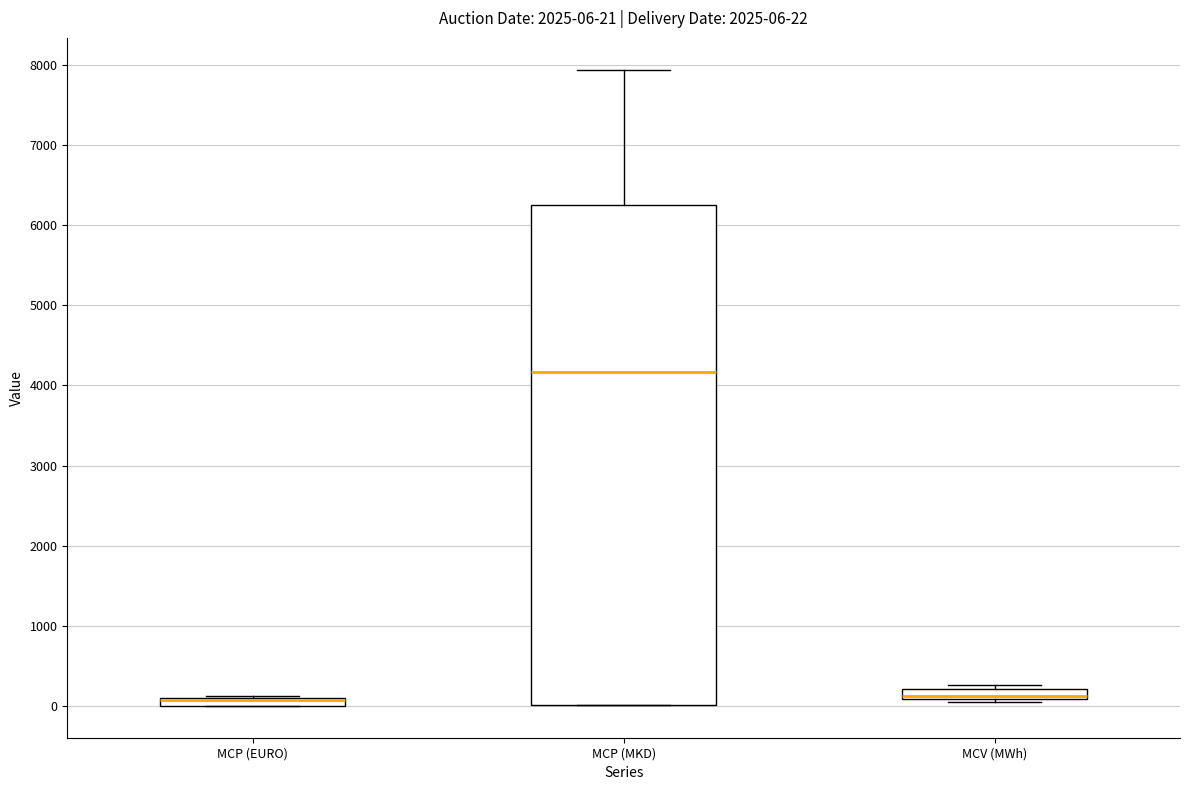

Comparing the boxes themselves (not the whiskers), which one is the tallest?

MCP (MKD)